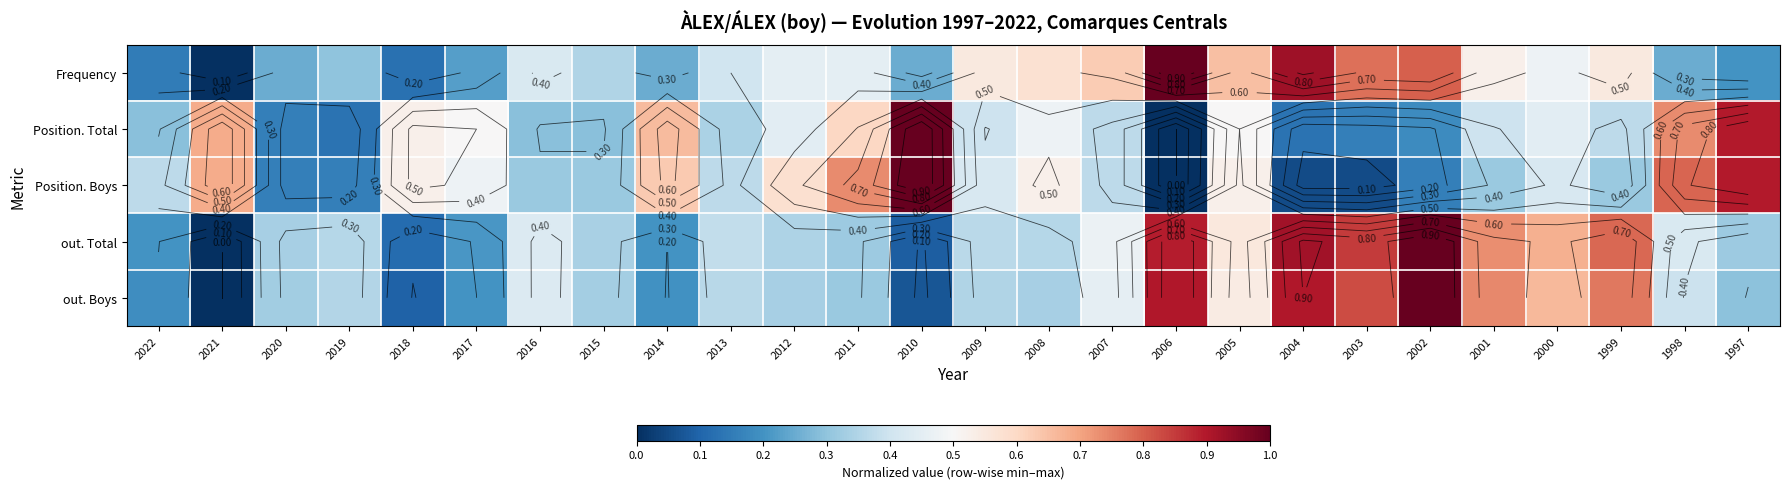

How many distinct data groups are displayed?

5